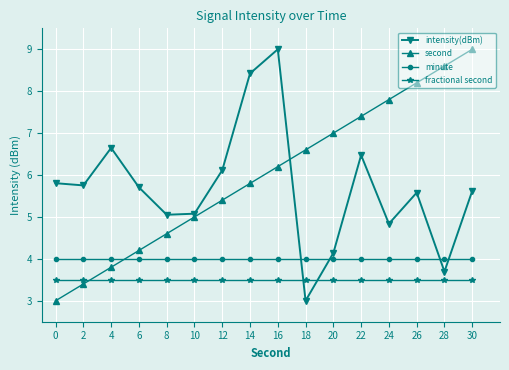

What is the value of the minute point at the 9th from the left?

4.0